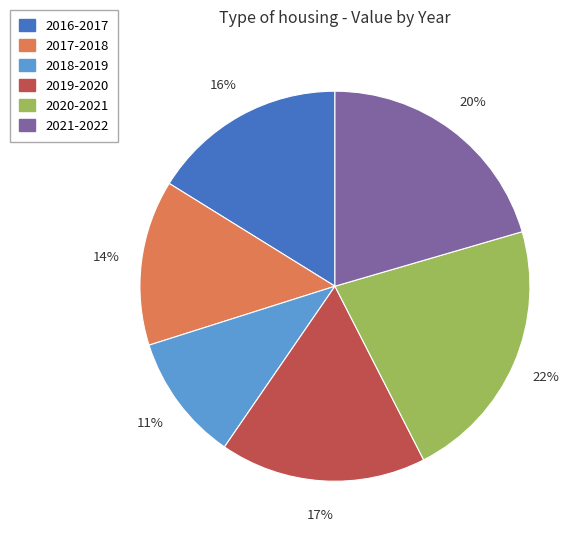

Is there a majority slice in this chart?

No